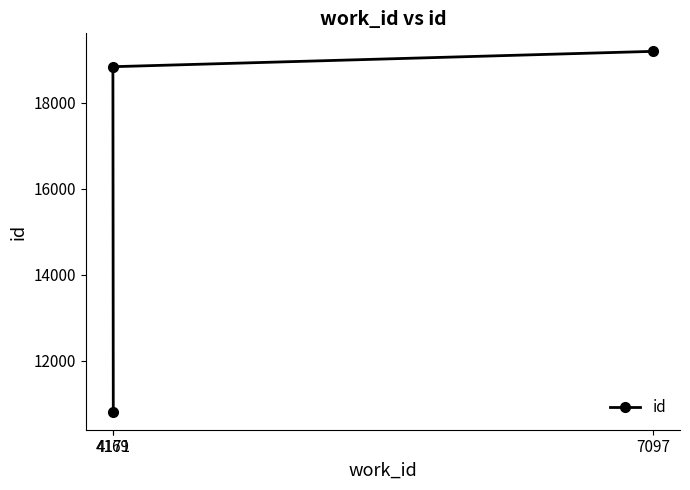

Which has a higher value, 7097 or 4169?

7097